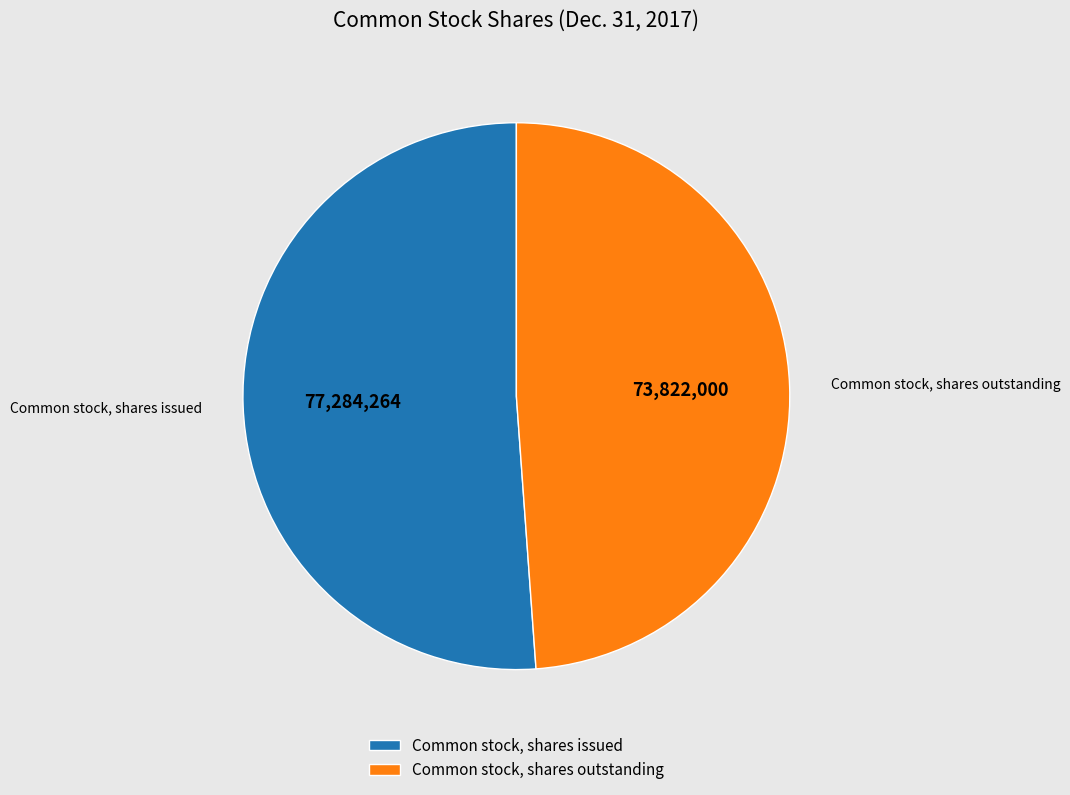

Which category has the smallest portion of the pie?

Common stock, shares outstanding